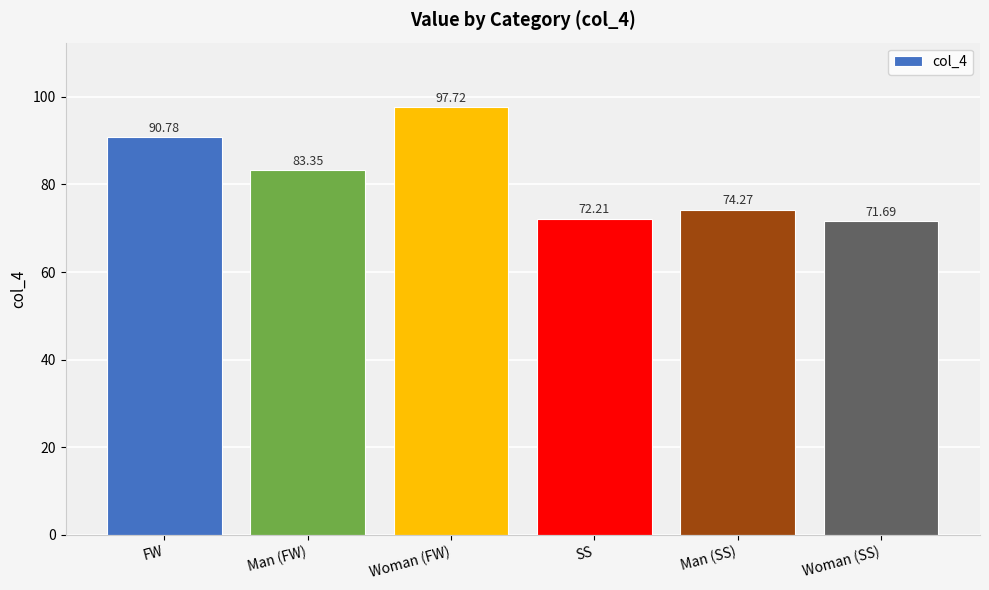

What is the change in value from Man (SS) to Woman (SS)?

-2.6